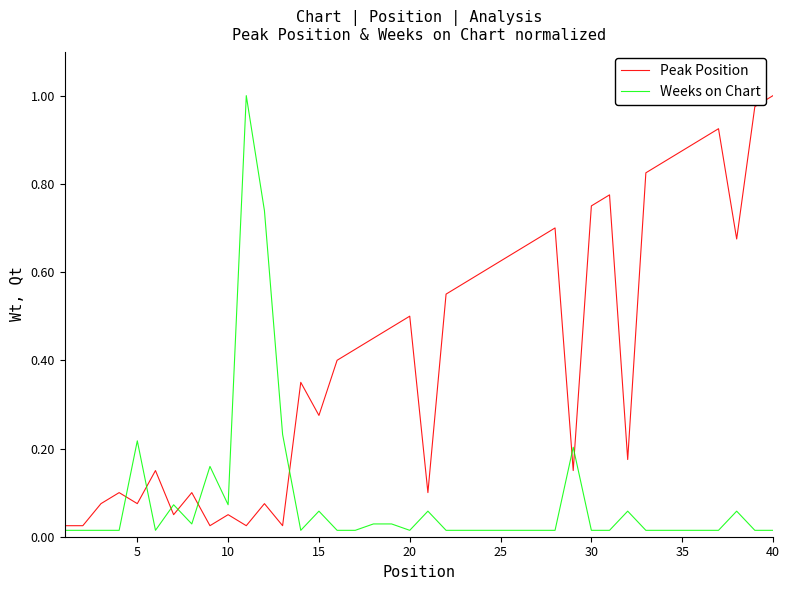

Which series has the largest total across all categories?

Peak Position